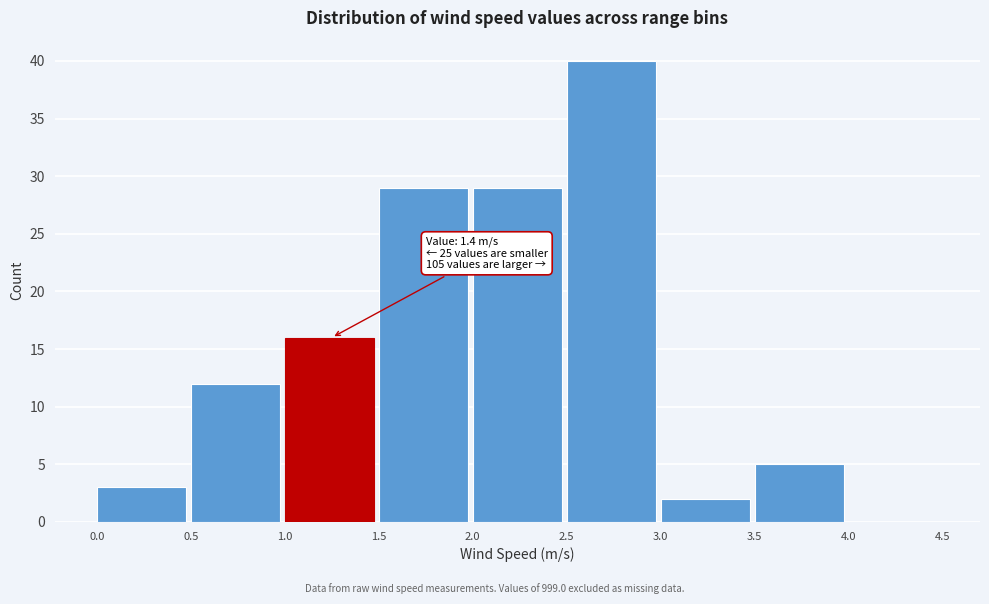

Over which range of the x-axis is the bar tallest?

2.5 to 3.0